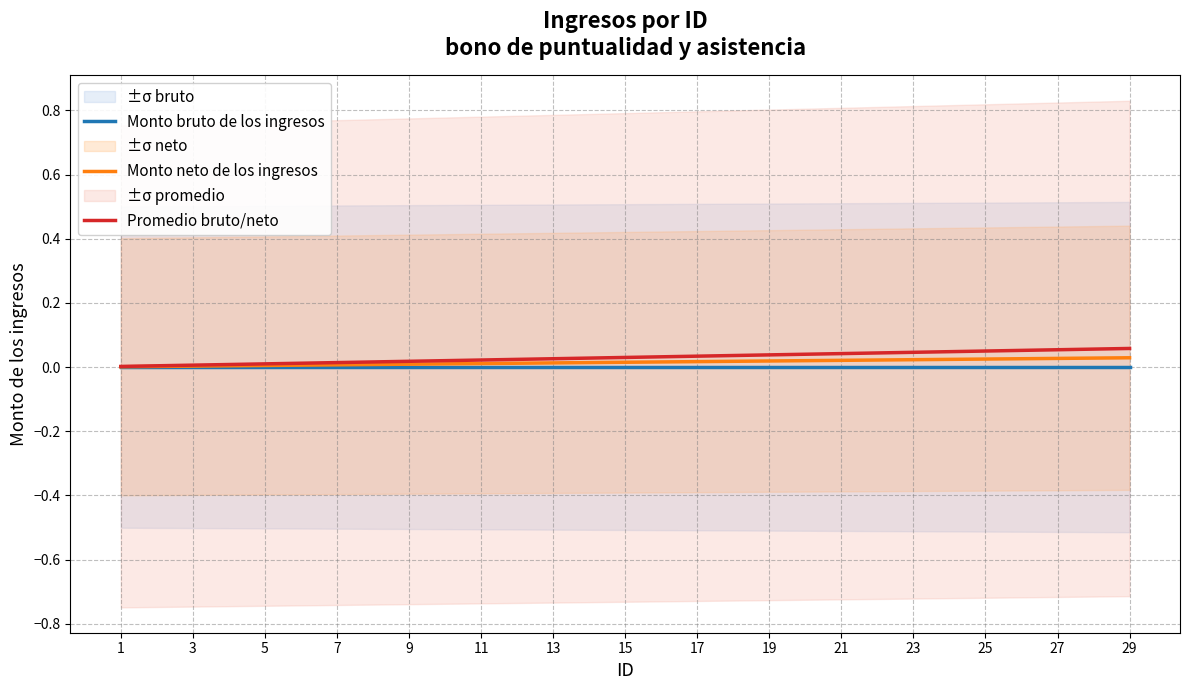

Is it true that Monto neto de los ingresos equals 0.0 at 25?

False